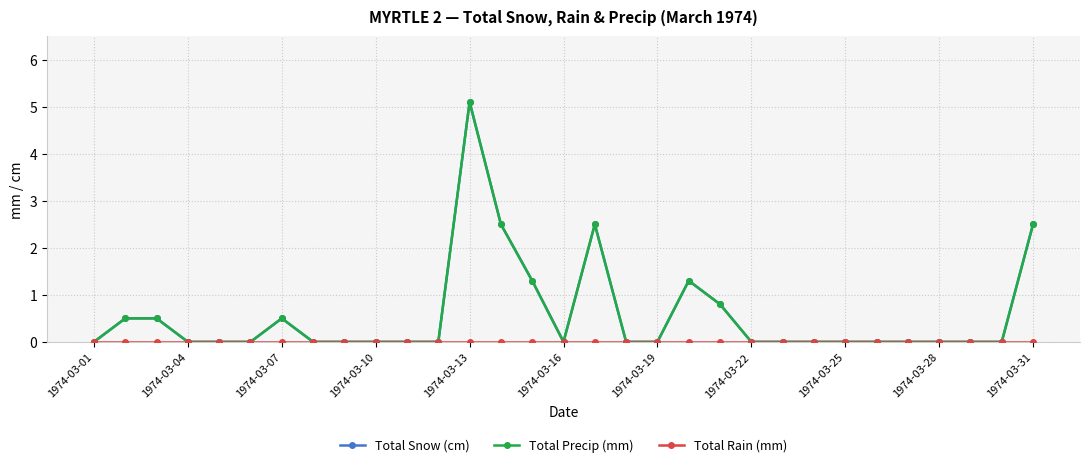

In Total Snow (cm), how many points are higher than both neighbors (excluding endpoints)?

4